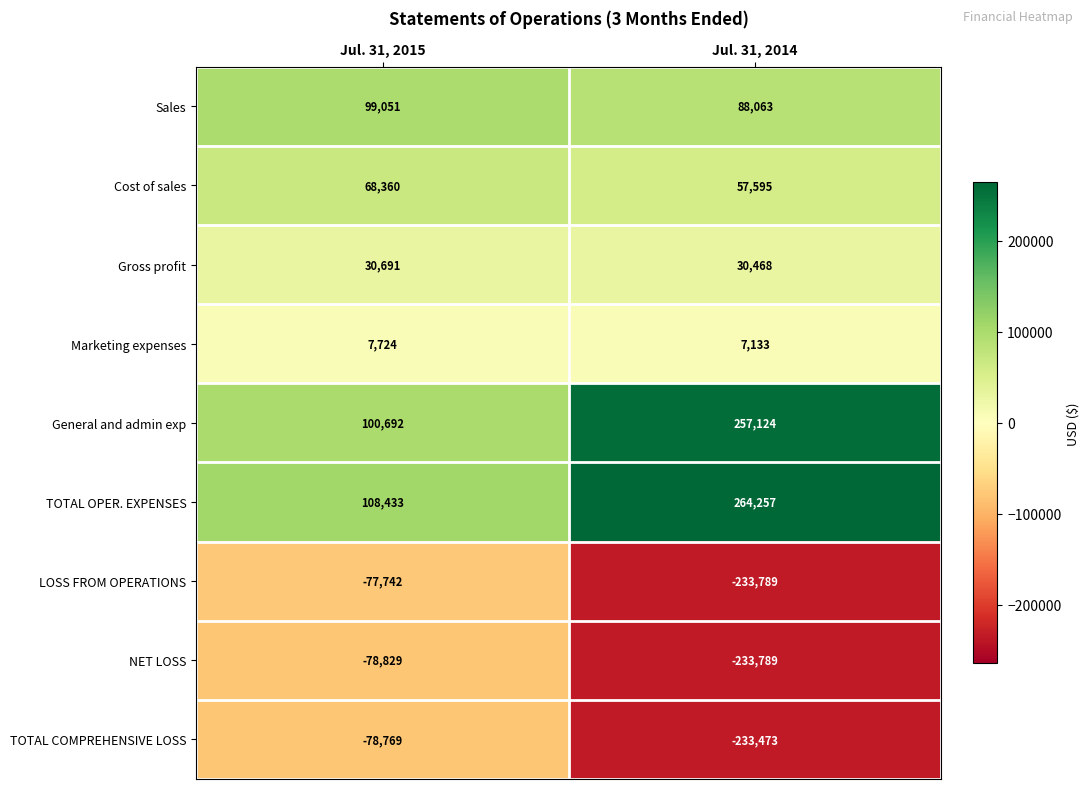

Is it true that TOTAL OPER. EXPENSES equals 78859 at Jul. 31, 2014?

False